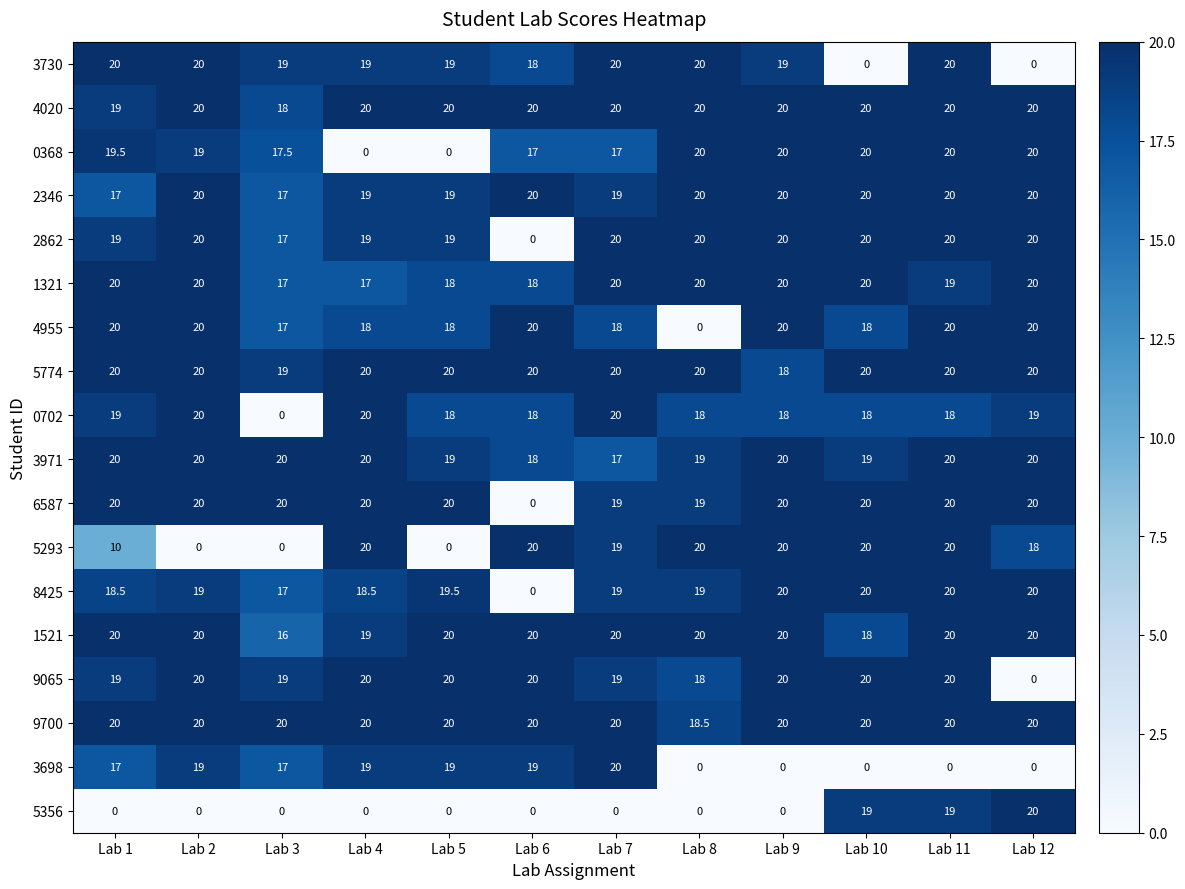

True or false: 2862 has a value of 31.9 at Lab 10.

False